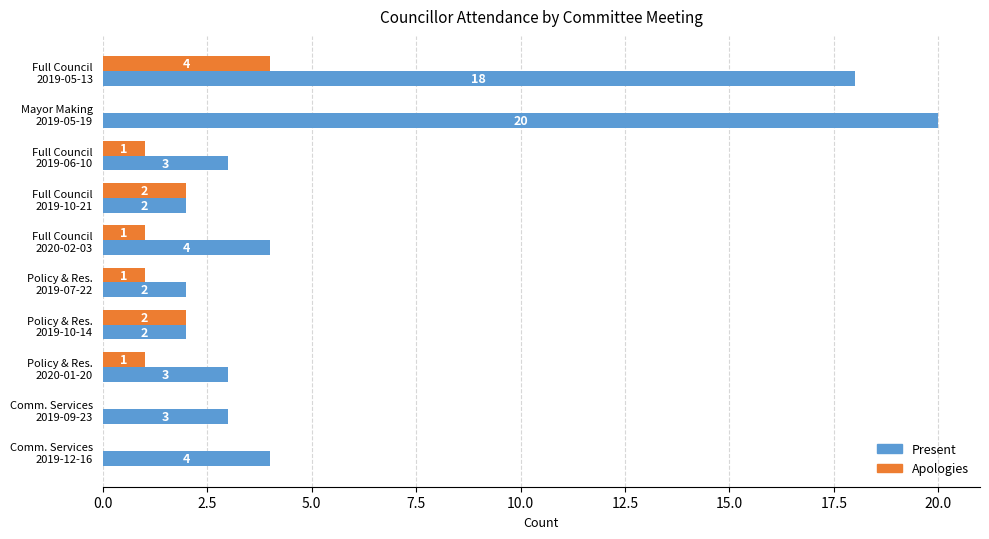

Which series has the largest total across all categories?

Present